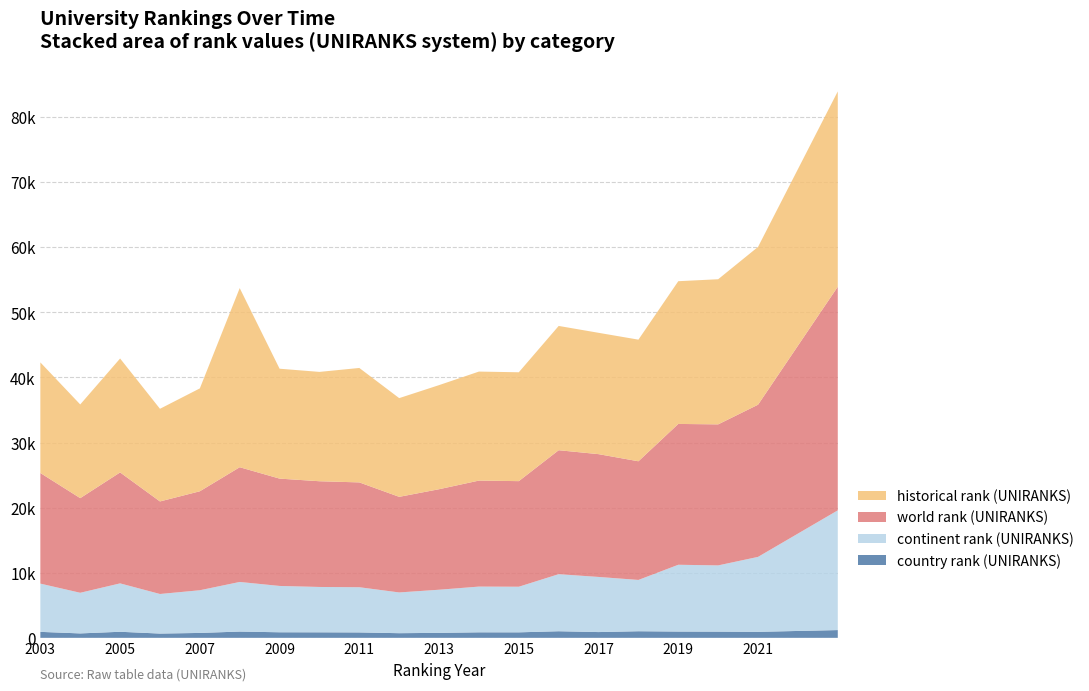

Reading left to right, list all the values displayed in this chart.

country rank (UNIRANKS): 2003=917	2004=680	2005=932	2006=657	2007=754	2008=963	2009=855	2010=848	2011=831	2012=714	2013=766	2014=848	2015=845	2016=1014	2017=886	2018=1015	2019=966	2020=954	2021=921	2023=1194
continent rank (UNIRANKS): 2003=7412	2004=6243	2005=7435	2006=6079	2007=6557	2008=7623	2009=7117	2010=6968	2011=6944	2012=6260	2013=6625	2014=7025	2015=7007	2016=8766	2017=8469	2018=7880	2019=10260	2020=10175	2021=11514	2023=18391
world rank (UNIRANKS): 2003=16991	2004=14535	2005=17042	2006=14215	2007=15203	2008=17622	2009=16487	2010=16239	2011=16102	2012=14686	2013=15439	2014=16283	2015=16219	2016=19041	2017=18862	2018=18226	2019=21632	2020=21663	2021=23376	2023=34350
historical rank (UNIRANKS): 2003=16991	2004=14393	2005=17501	2006=14234	2007=15804	2008=27516	2009=16882	2010=16797	2011=17580	2012=15163	2013=15991	2014=16746	2015=16724	2016=19092	2017=18640	2018=18685	2019=21926	2020=22294	2021=24242	2023=30005